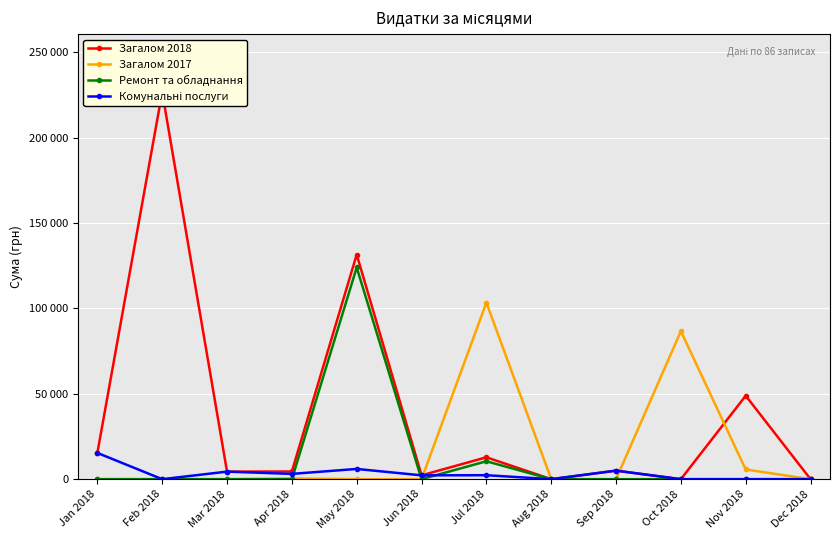

Between which two adjacent categories do Комунальні послуги and Ремонт та обладнання first intersect?

Apr 2018 and May 2018